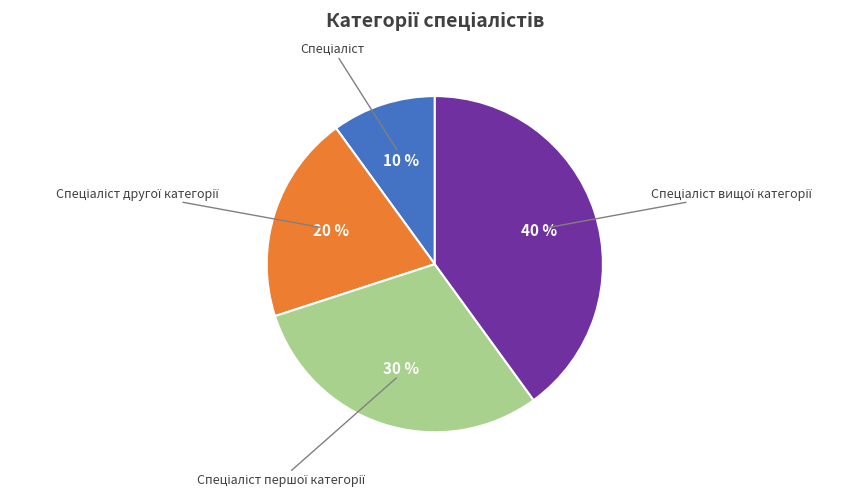

Does any single category account for the majority?

No